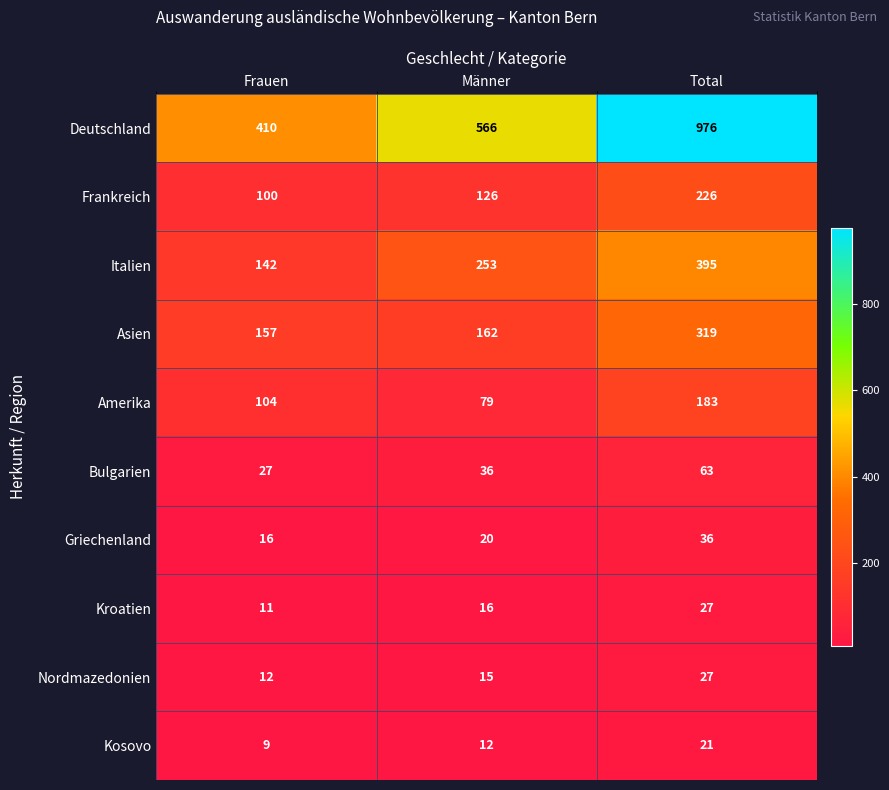

What is the difference between the Amerika values at Total and Frauen?

79